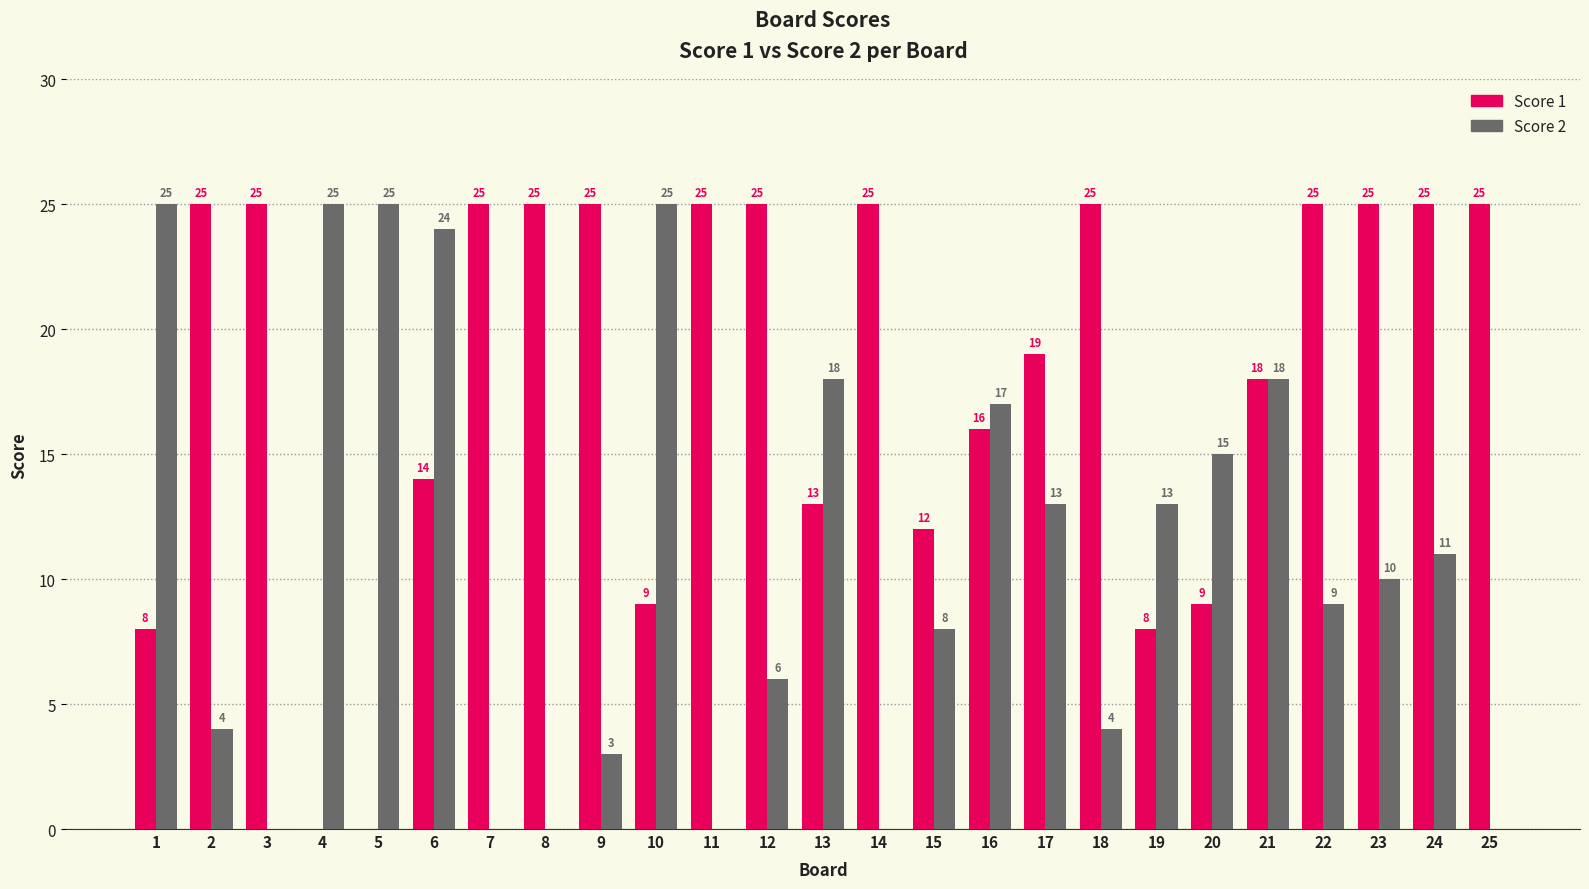

At which label is Score 1 closest to 12?

15